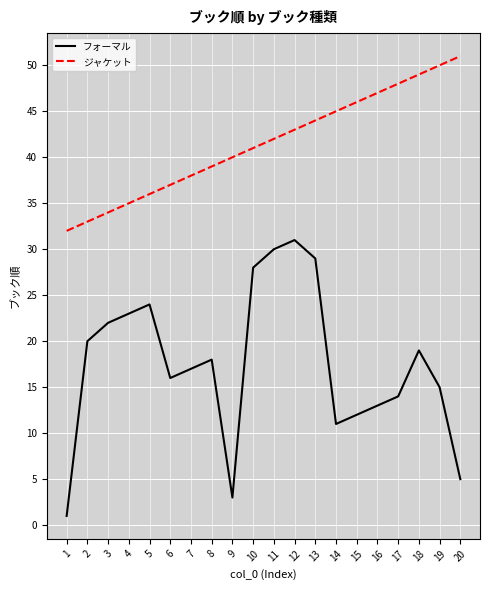

Is it true that ジャケット equals 25 at 18?

False